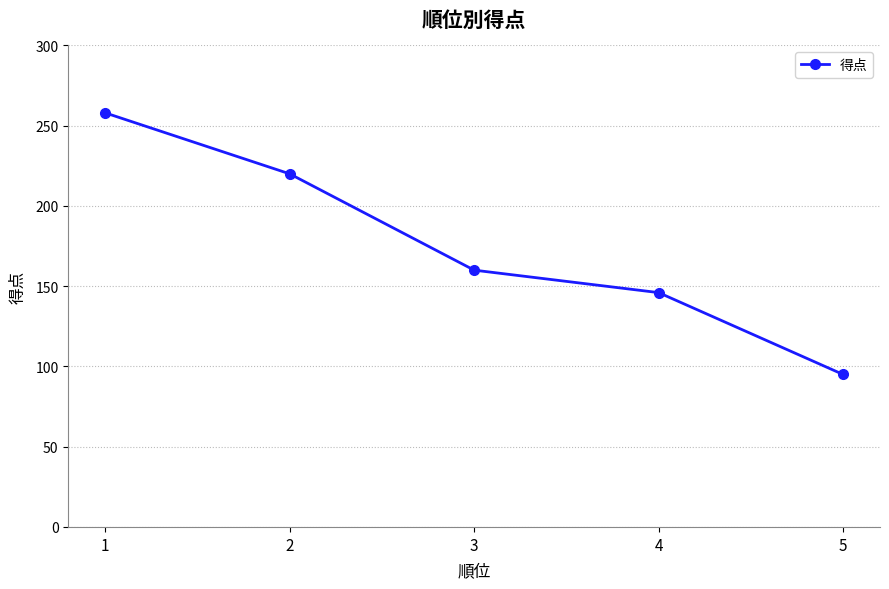

The chart shows a value of 281 at 3. True or false?

False